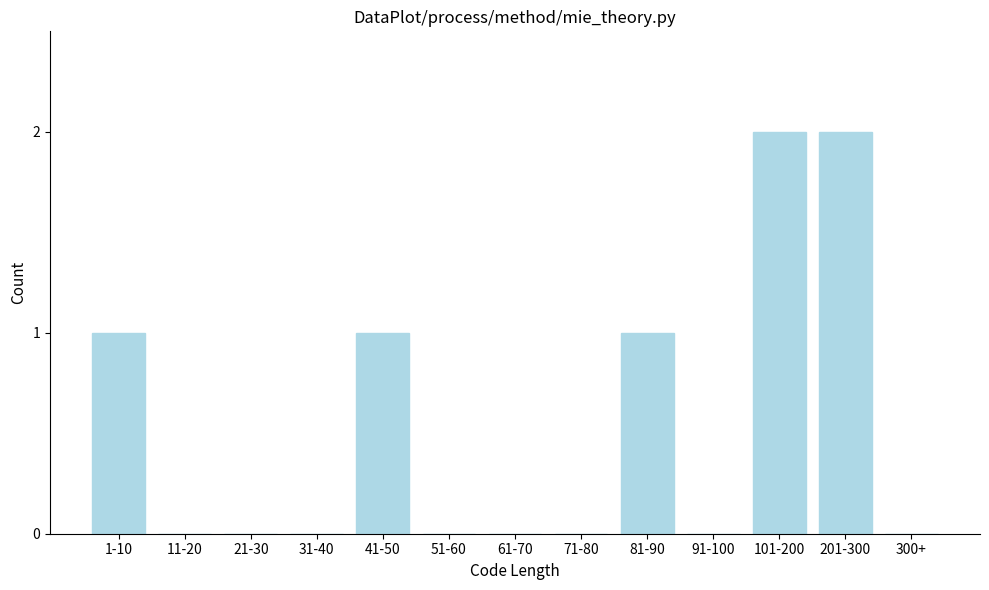

Reading left to right, extract all data points from this chart.

1-10=1	11-20=0	21-30=0	31-40=0	41-50=1	51-60=0	61-70=0	71-80=0	81-90=1	91-100=0	101-200=2	201-300=2	300+=0